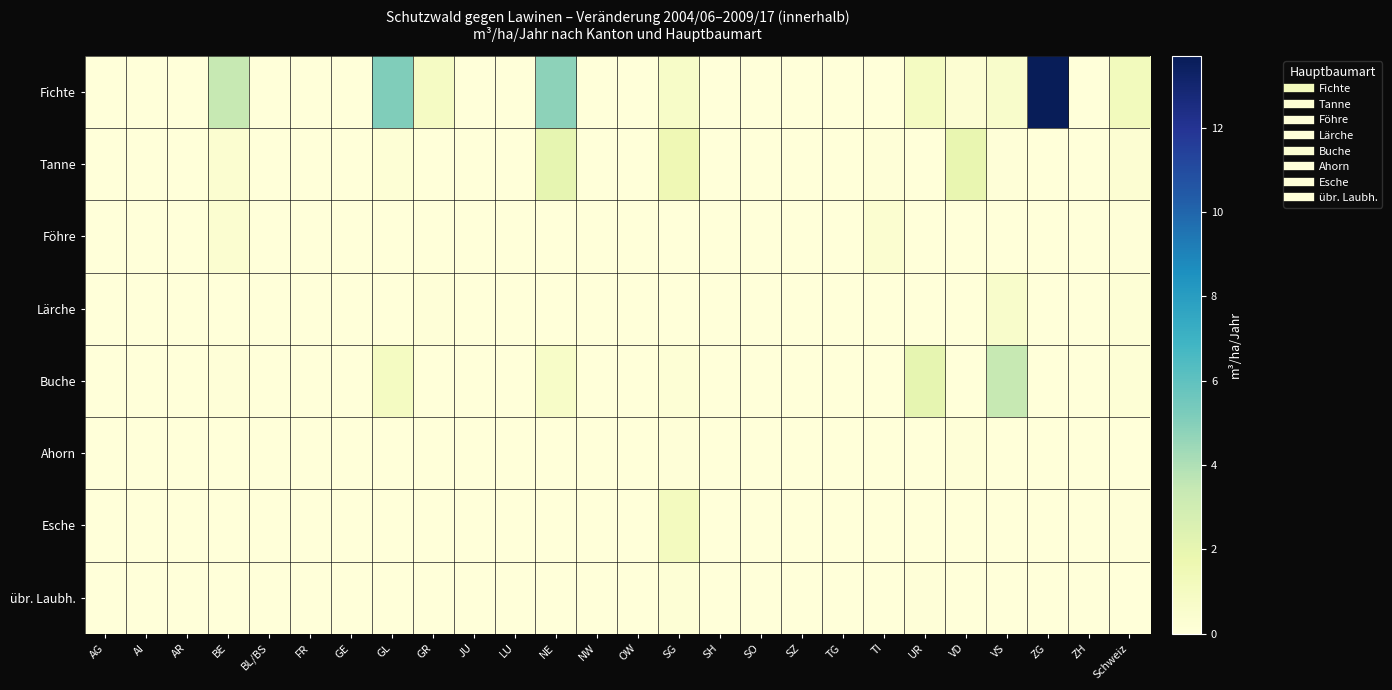

How many categories are shown in the chart?

26